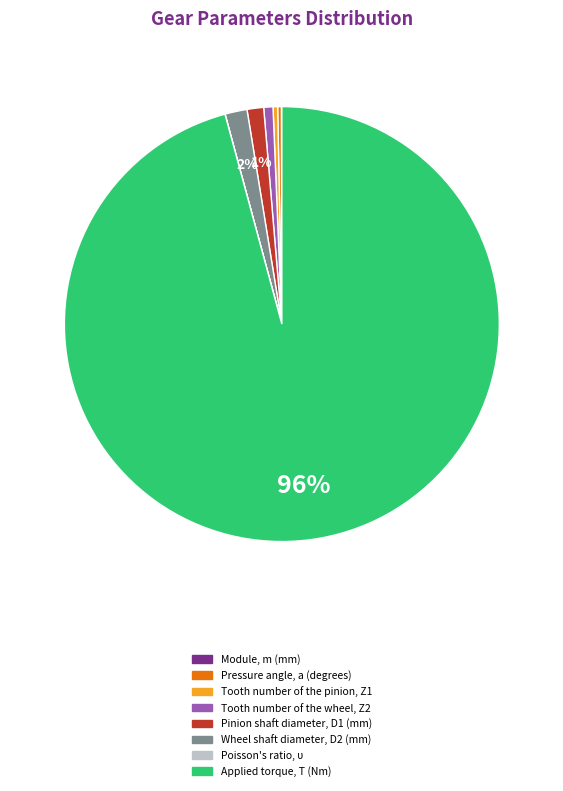

Is the sum of Tooth number of the wheel, Z2 and Applied torque, T (Nm) greater than half?

Yes